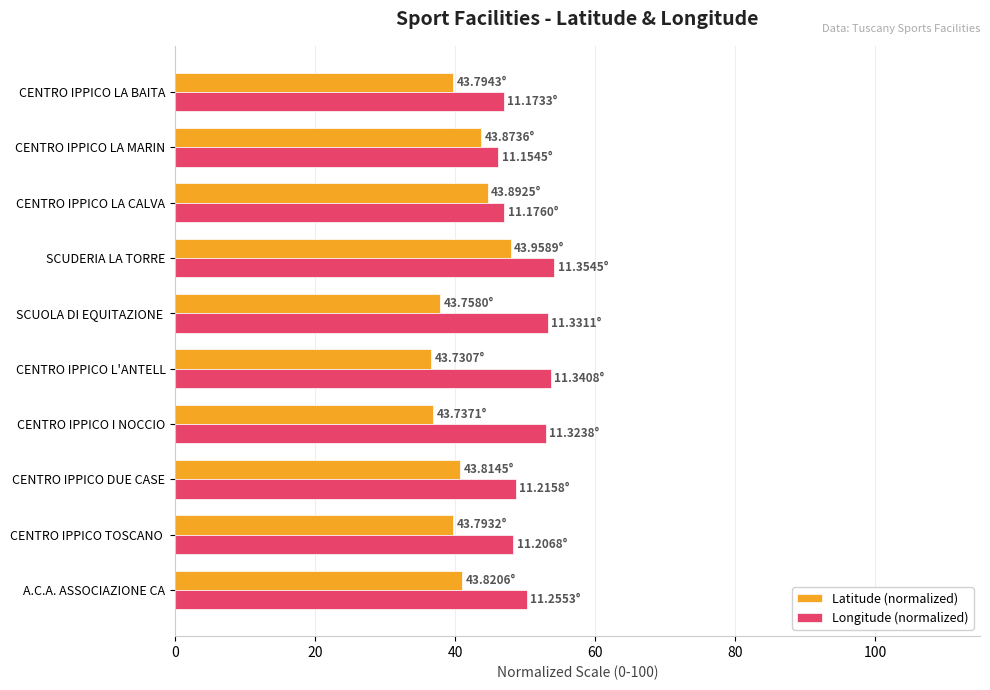

Is the value of Latitude (normalized) at CENTRO IPPICO LA CALVA greater than the value of Longitude (normalized) at CENTRO IPPICO L'ANTELL?

No